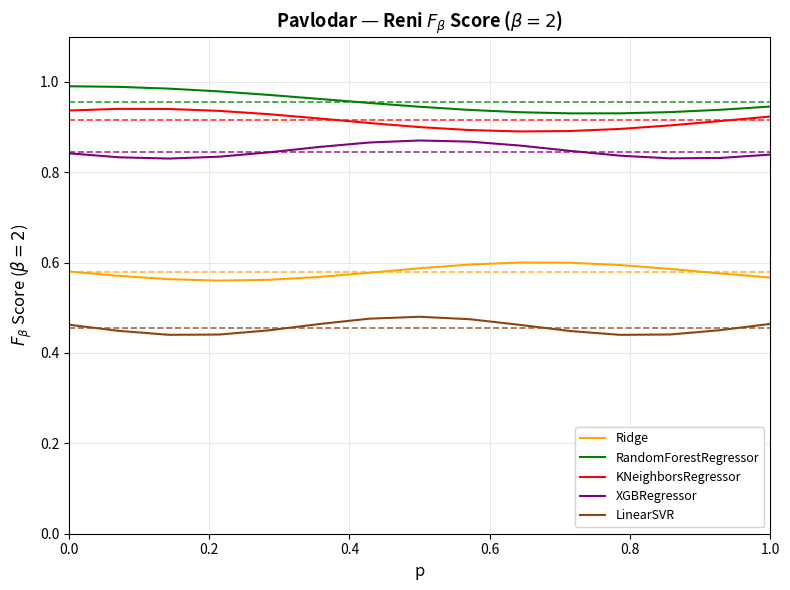

True or false: KNeighborsRegressor and Ridge intersect in this chart.

False